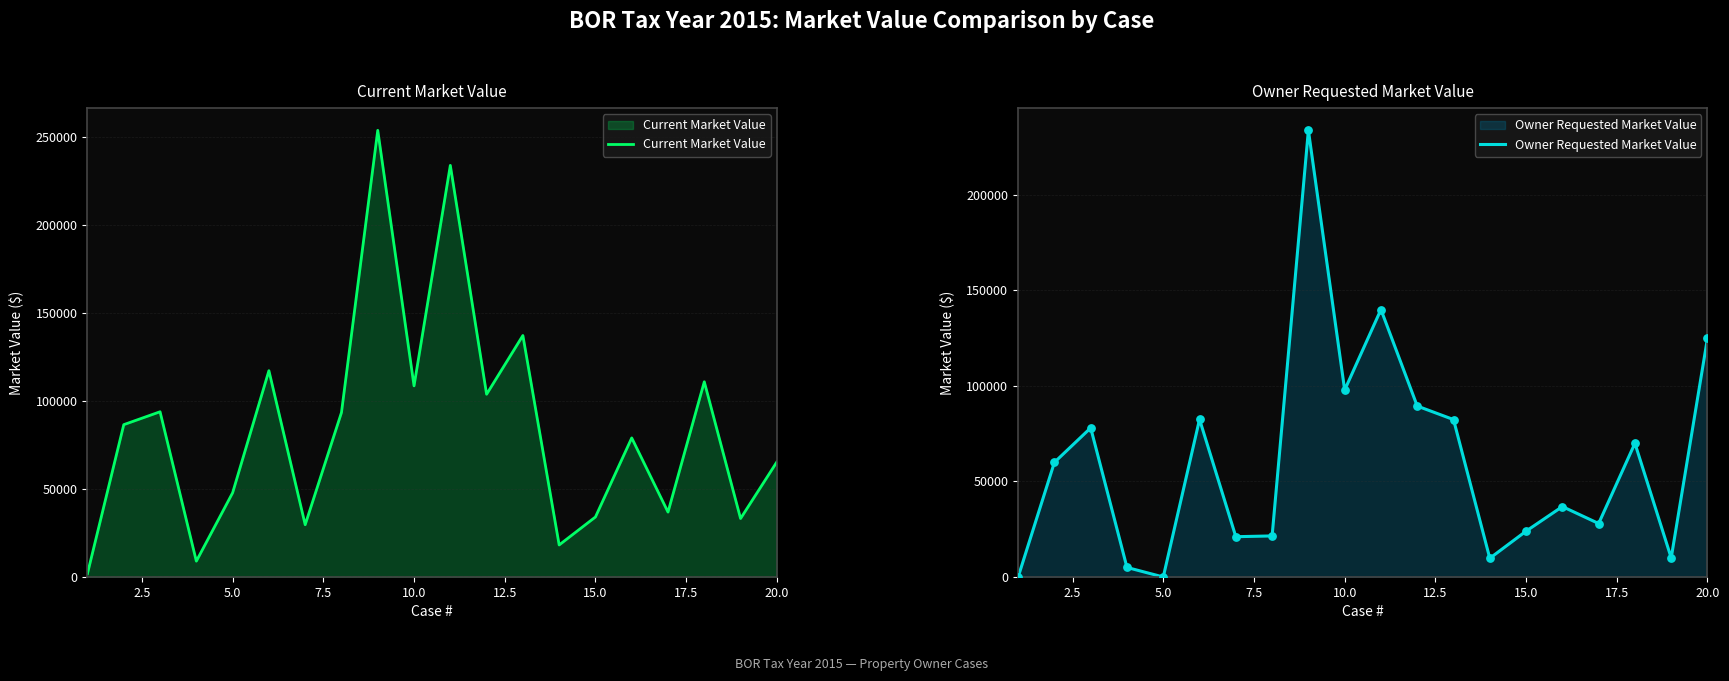

The value of Current Market Value at 5.0 is 47850. True or false?

True